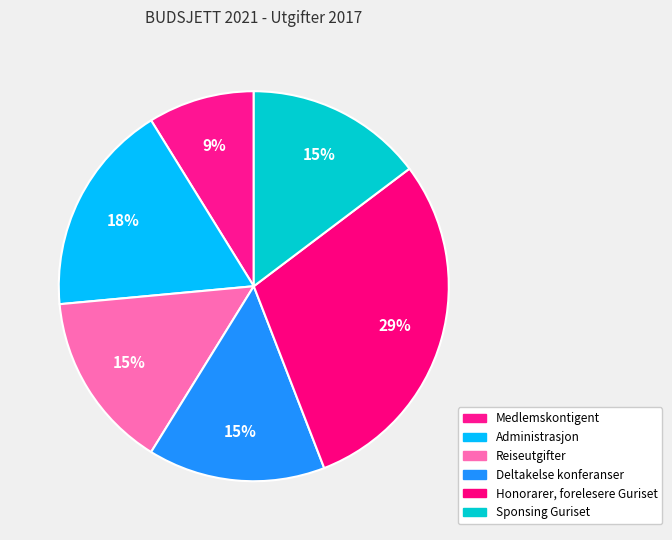

To the nearest percent, what is the combined percentage of Medlemskontigent and Administrasjon?

26%